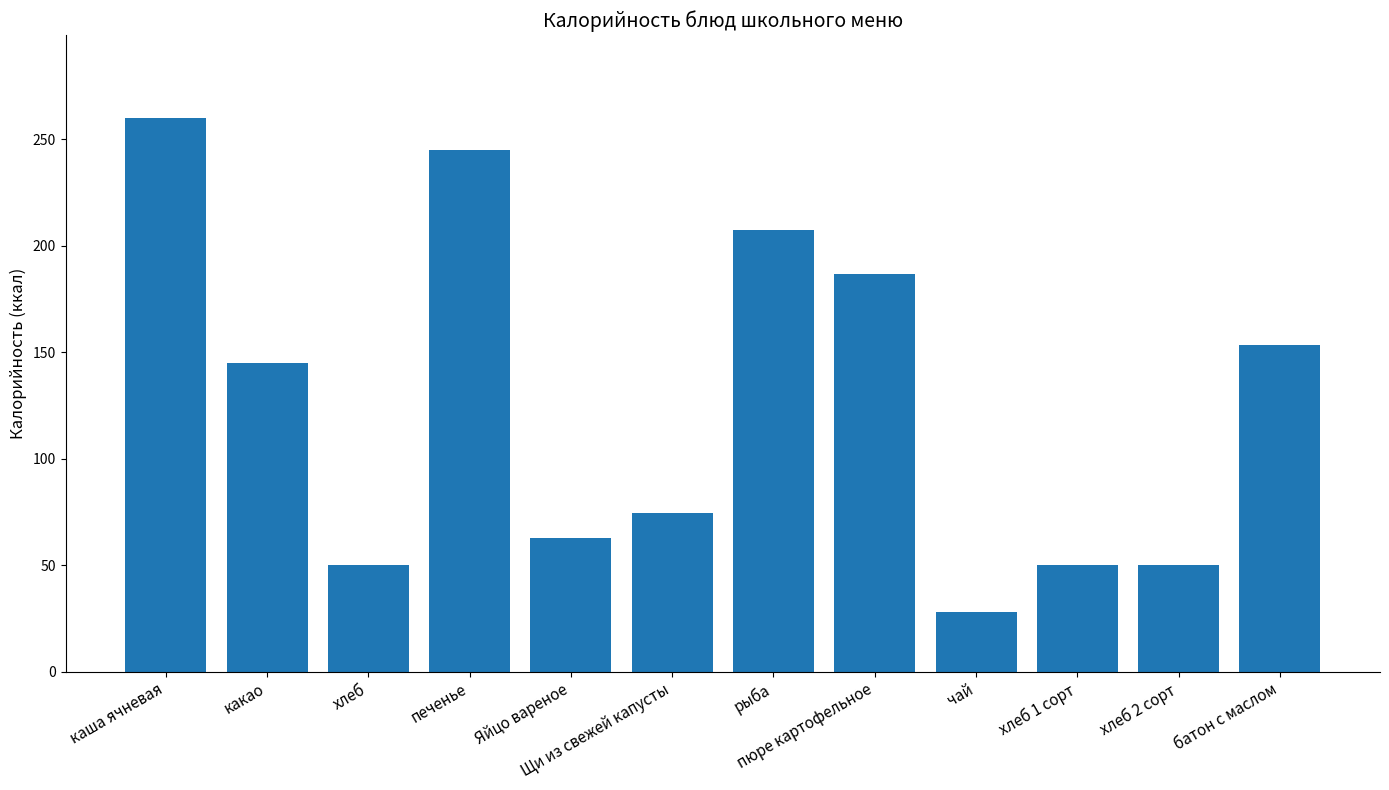

What is the label of the 12th bar from the left?

батон с маслом